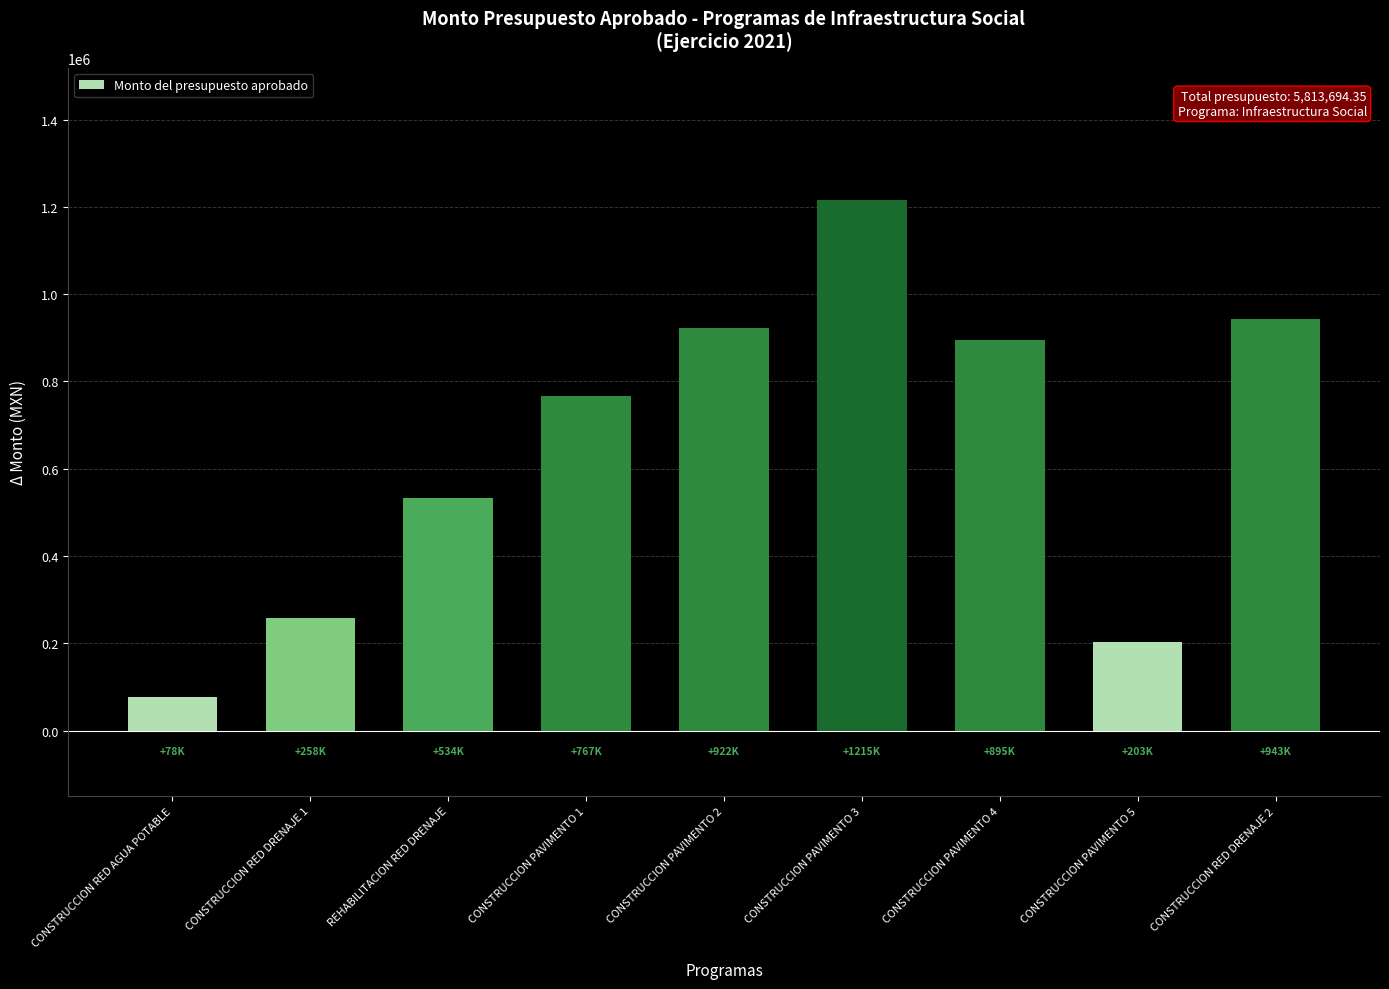

Rank the categories by value from highest to lowest.

CONSTRUCCION PAVIMENTO 3, CONSTRUCCION RED DRENAJE 2, CONSTRUCCION PAVIMENTO 2, CONSTRUCCION PAVIMENTO 4, CONSTRUCCION PAVIMENTO 1, REHABILITACION RED DRENAJE, CONSTRUCCION RED DRENAJE 1, CONSTRUCCION PAVIMENTO 5, CONSTRUCCION RED AGUA POTABLE